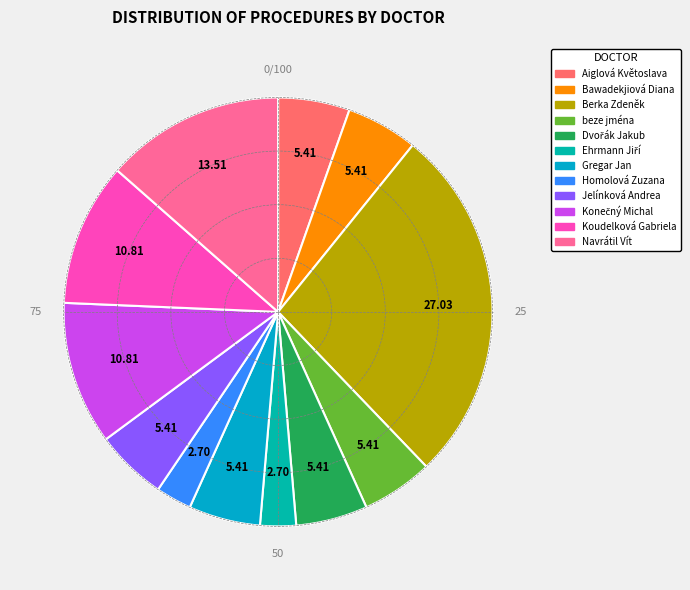

Combined, do Ehrmann Jiří and Bawadekjiová Diana account for over 50%?

No